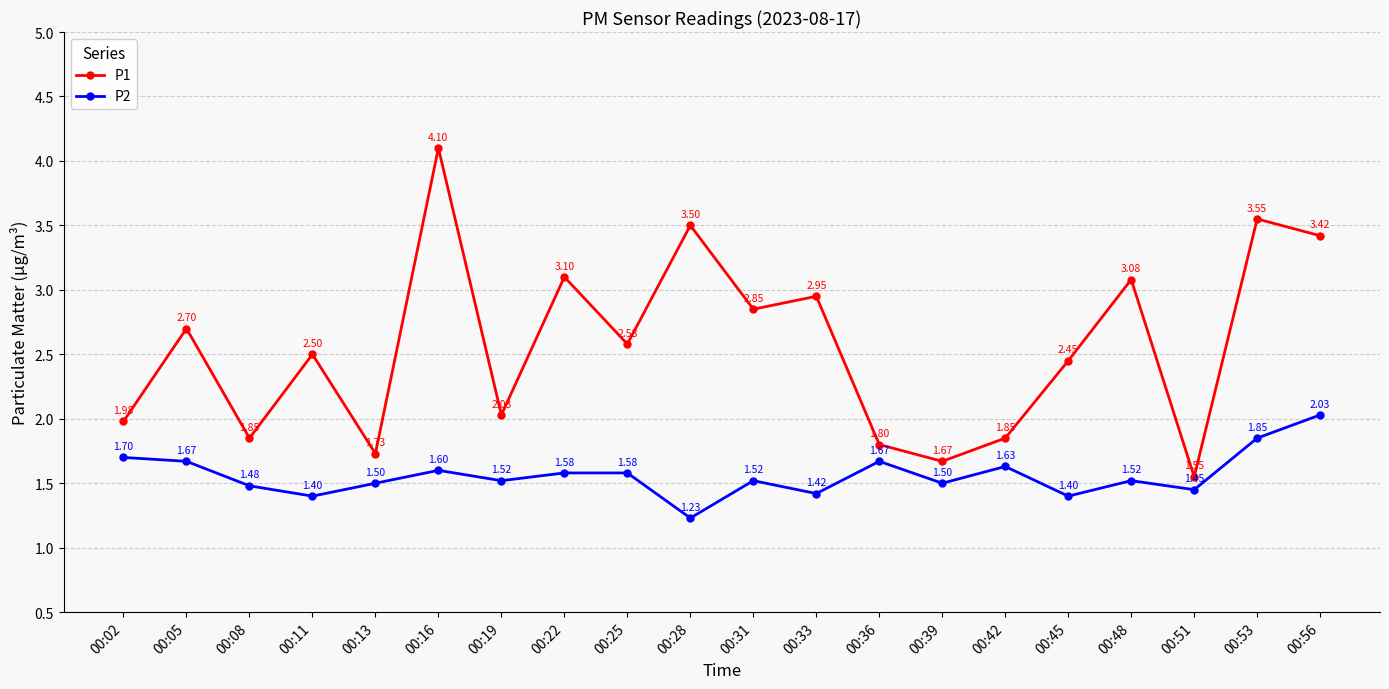

Which category has the highest value in the P1 series?

00:16